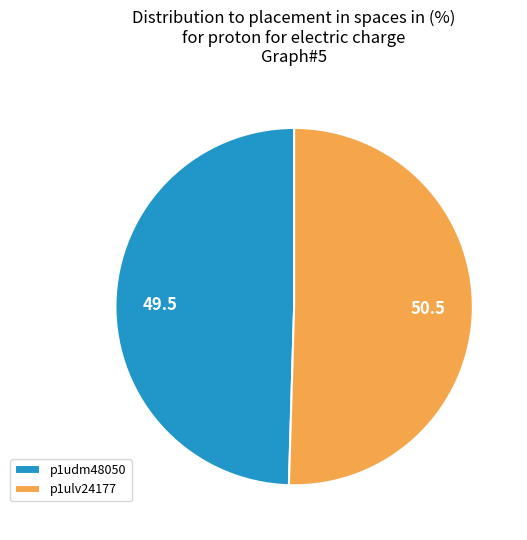

Is there a majority slice in this chart?

Yes